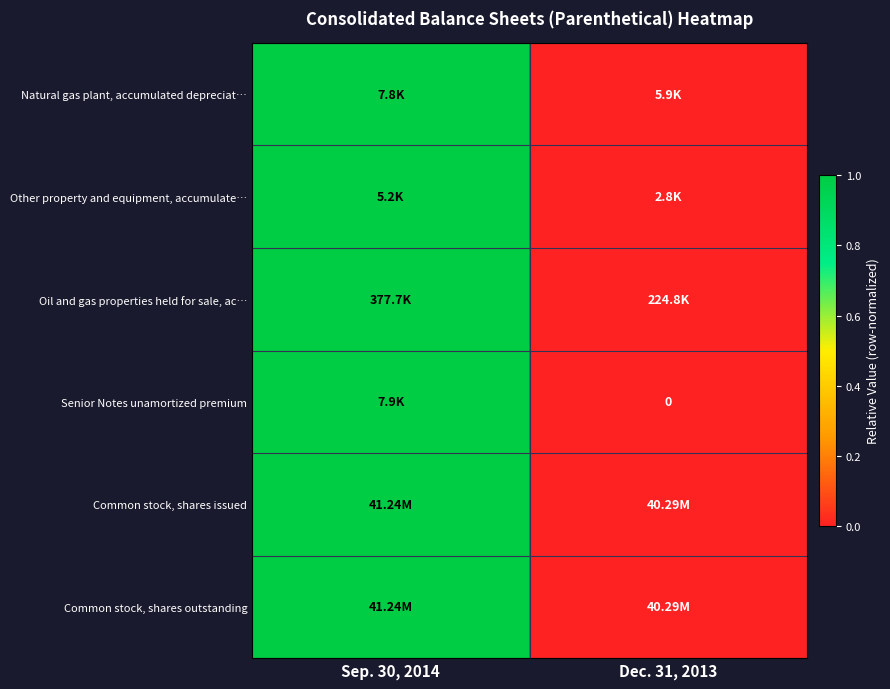

At Sep. 30, 2014, list the series in order from smallest to largest.

Natural gas plant, accumulated depreciat…, Other property and equipment, accumulate…, Oil and gas properties held for sale, ac…, Senior Notes unamortized premium, Common stock, shares issued, Common stock, shares outstanding